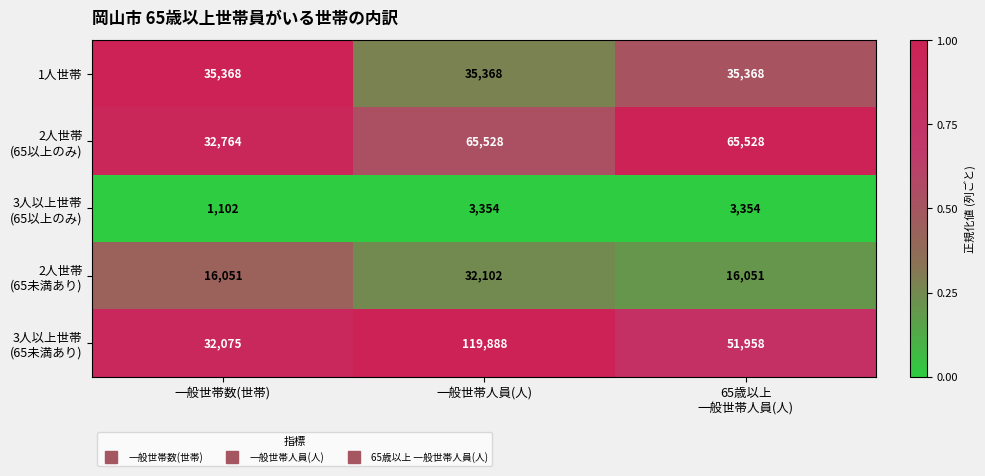

What is the spread (max minus min) of values at 一般世帯数(世帯)?

34266